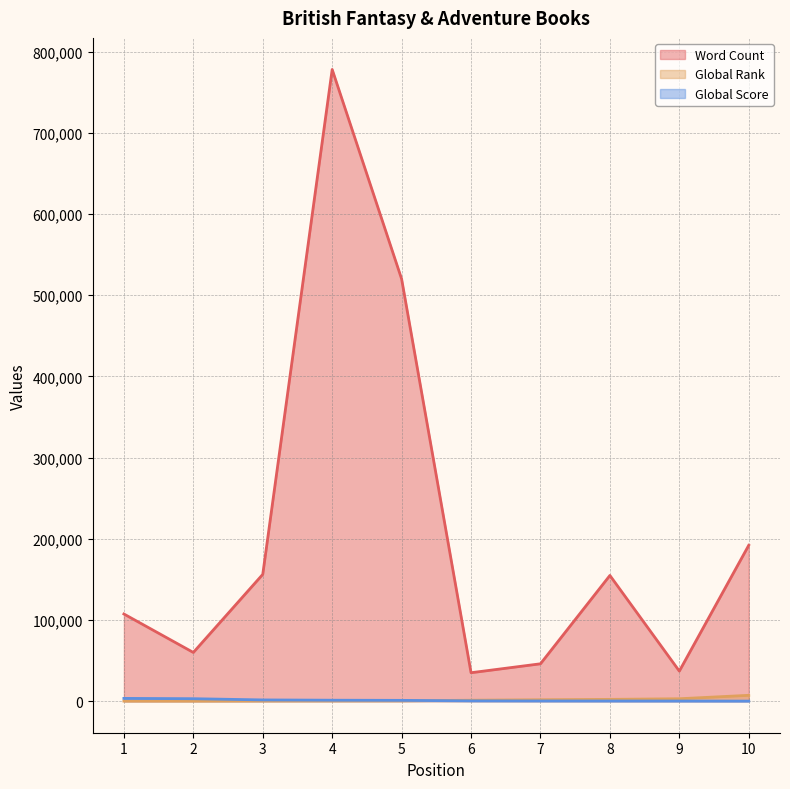

True or false: Word Count has a value of 107349 at 1.

True